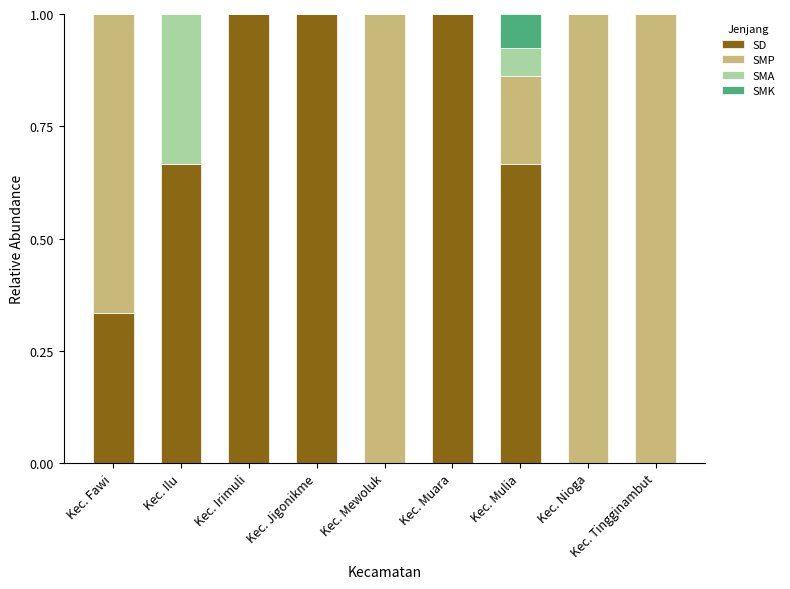

The SD series shows 0.3 at Kec. Mulia. True or false?

False